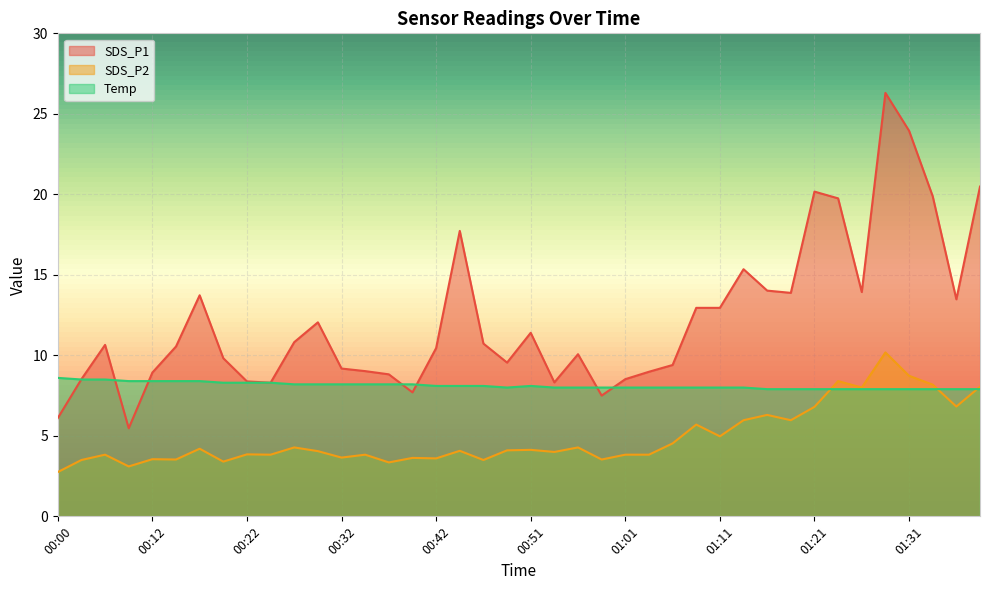

What is the sum of all SDS_P2 values?

195.8